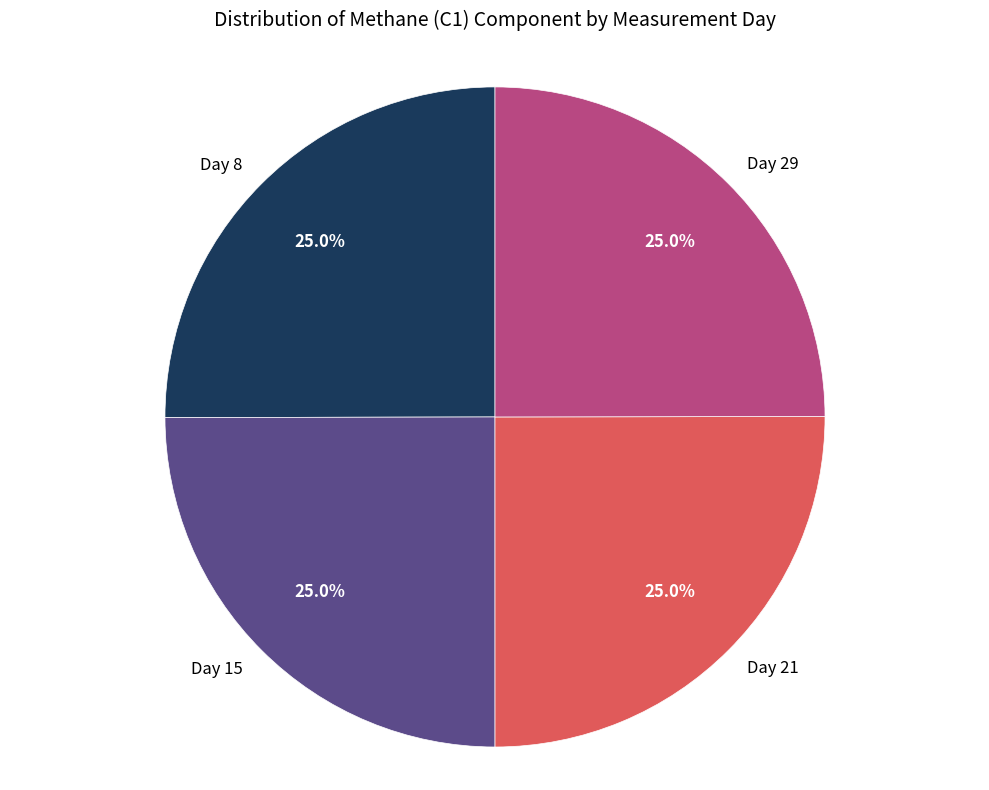

How many segments does this pie chart have?

4